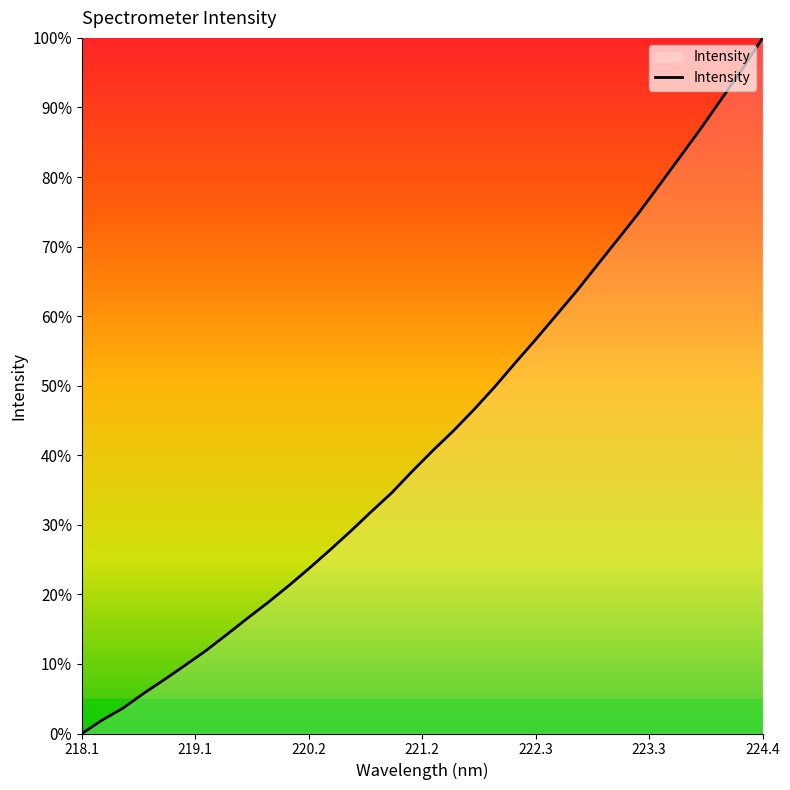

What is the maximum value shown in the chart?

100.0